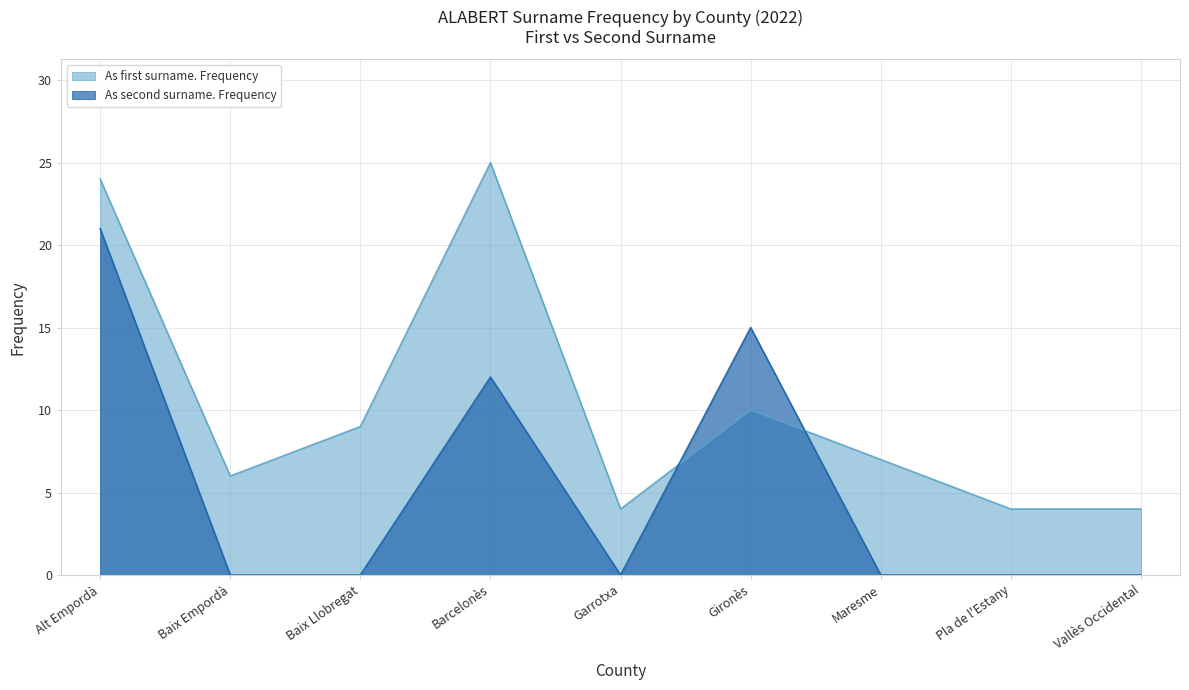

What is the total value across all series at Pla de l'Estany?

4